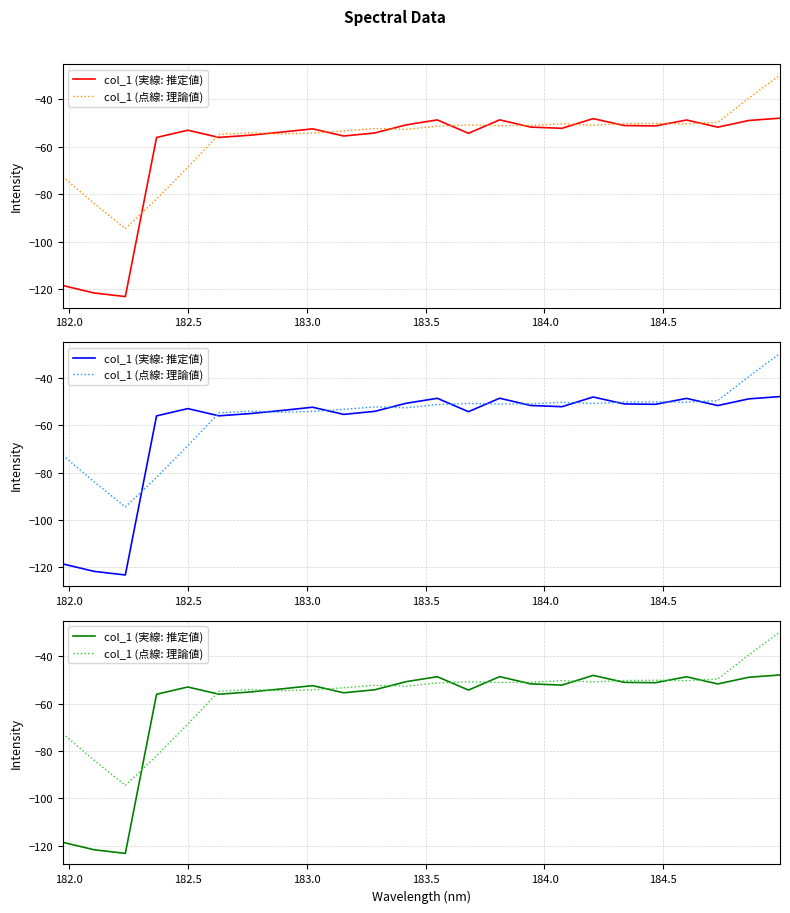

Is the value of col_1 (点線: 理論値) at 182.0 greater than the value of col_1 (実線: 推定値) at 16?

No